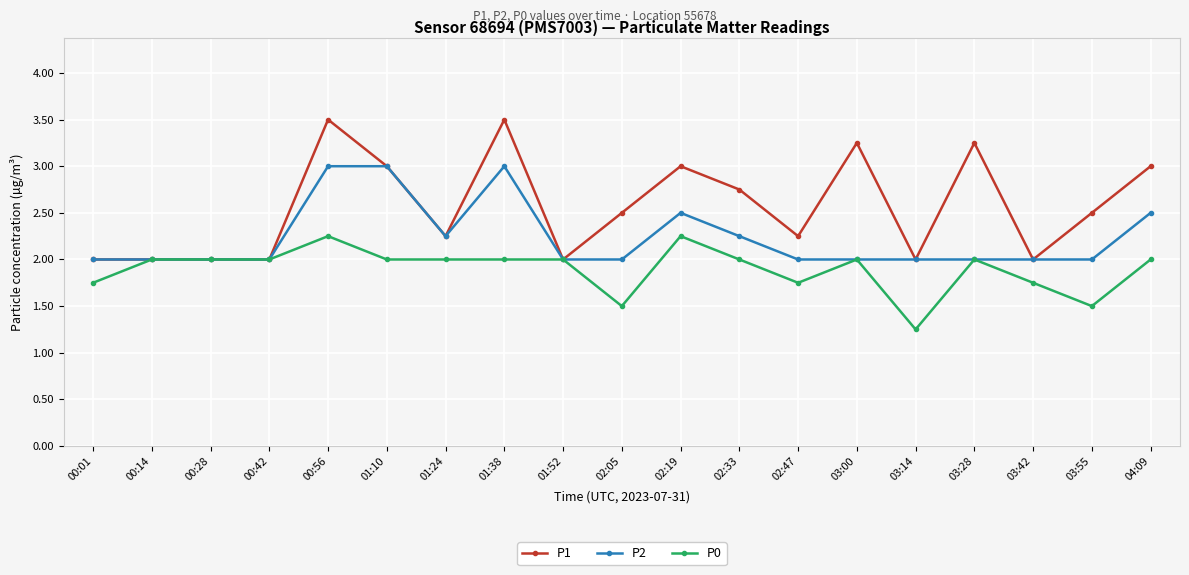

What is the total value across all series at 01:24?

6.5